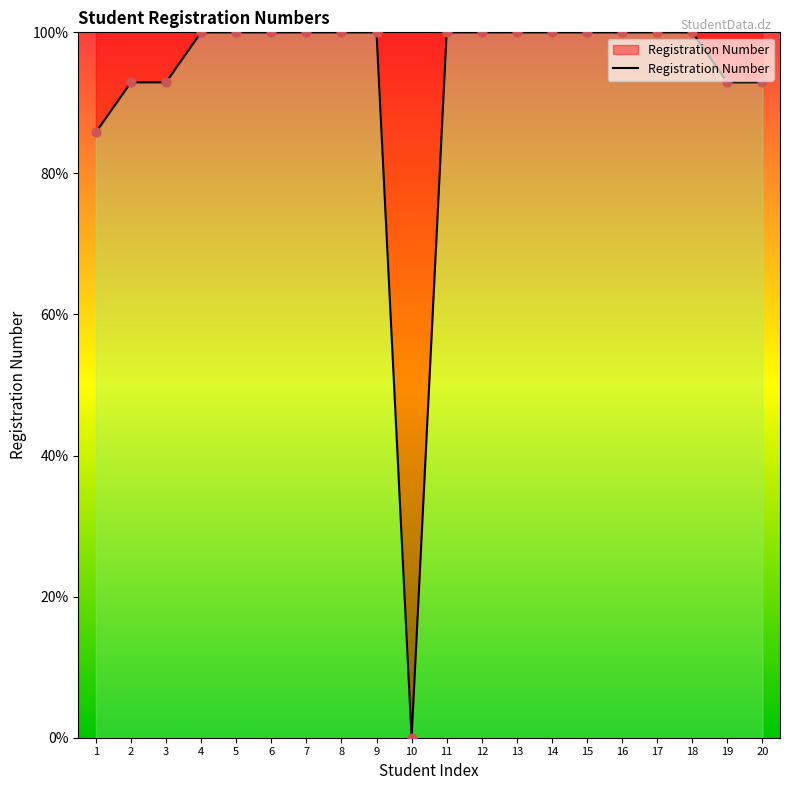

Approximately how many times larger is the value at 8 compared to 16?

1.0